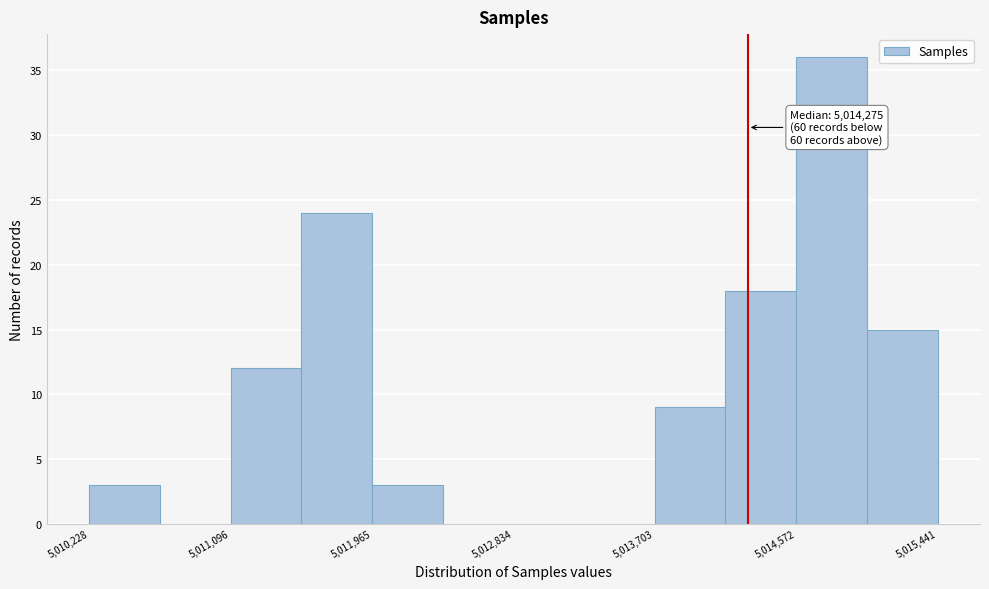

Which range on the x-axis has the tallest bar?

5014600 to 5015000